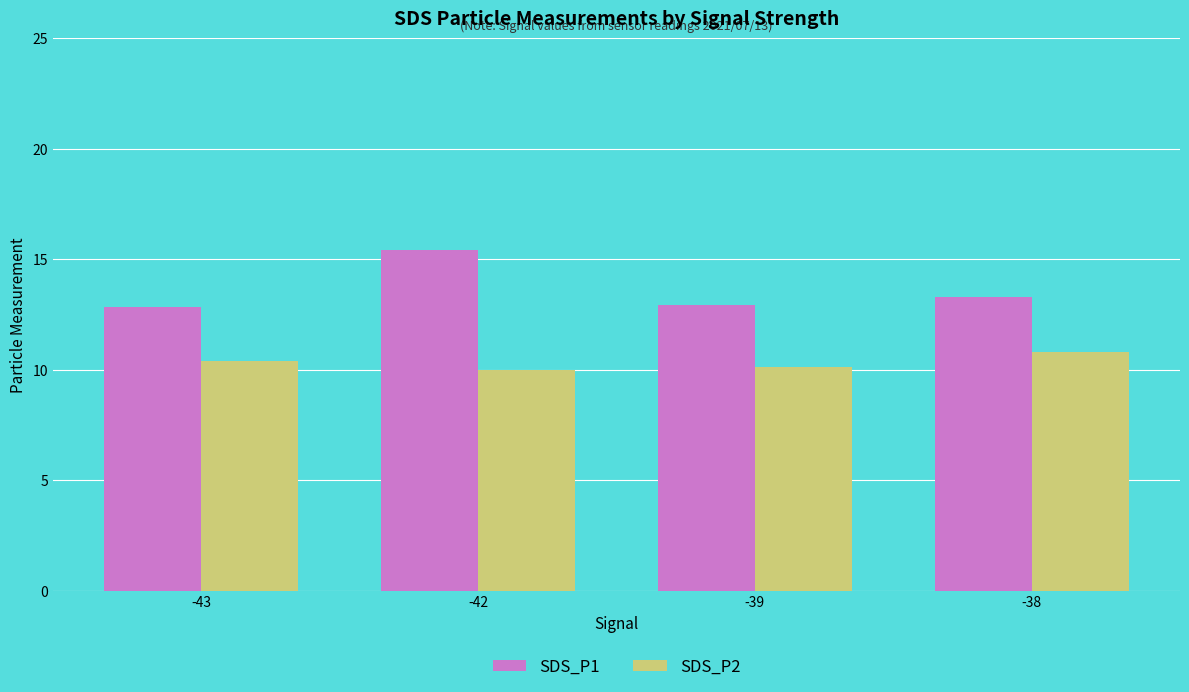

Reading right to left, list all the values displayed in this chart.

SDS_P1: 13.3	12.9	15.4	12.9
SDS_P2: 10.8	10.1	10.0	10.4